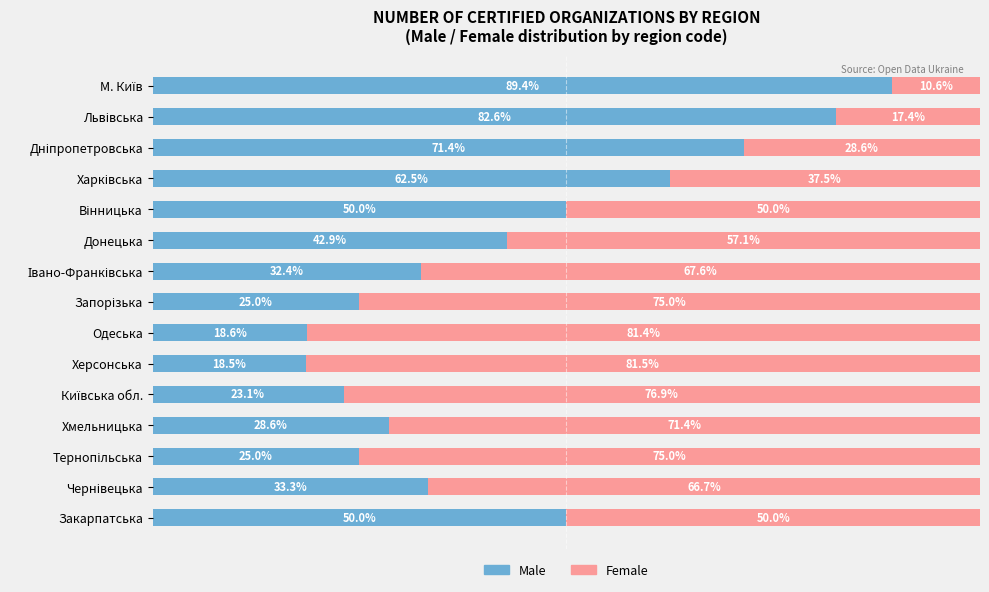

What are all the series names shown in the legend?

Male, Female